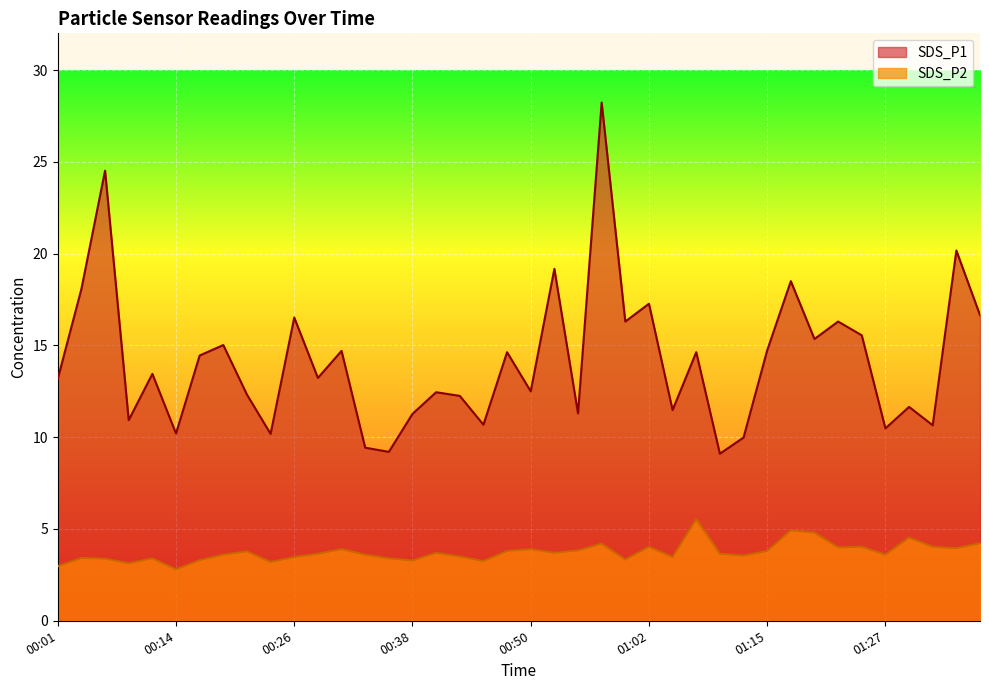

Which series has the largest range (max minus min)?

SDS_P1